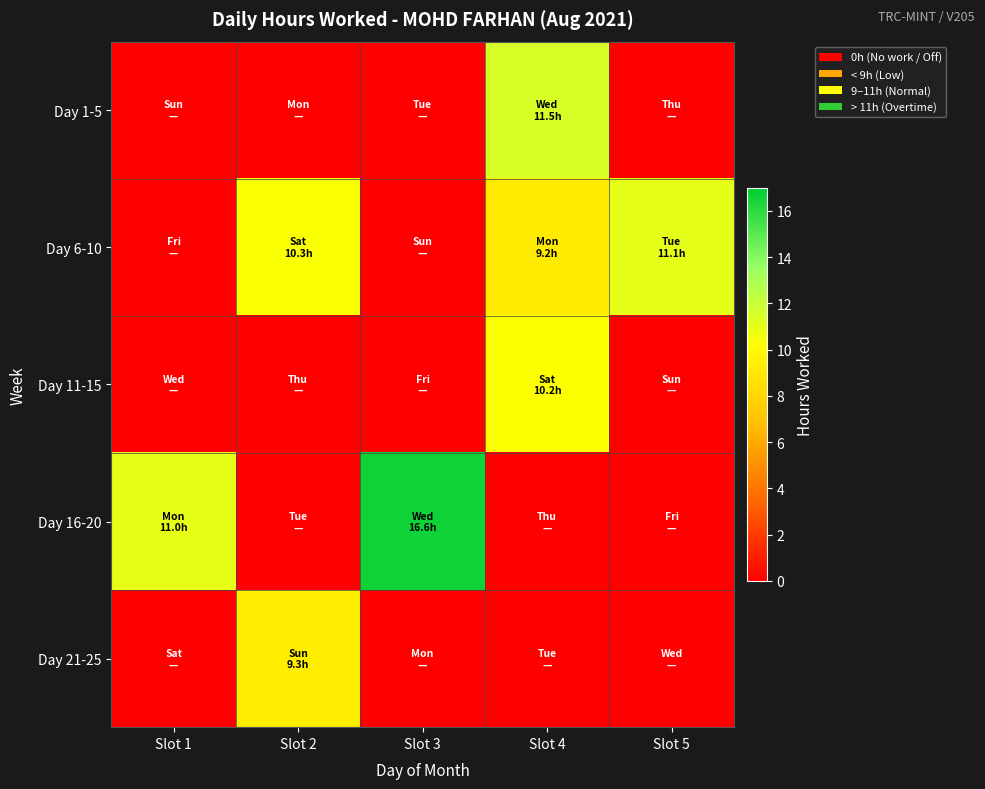

Count the number of categories in the chart.

5